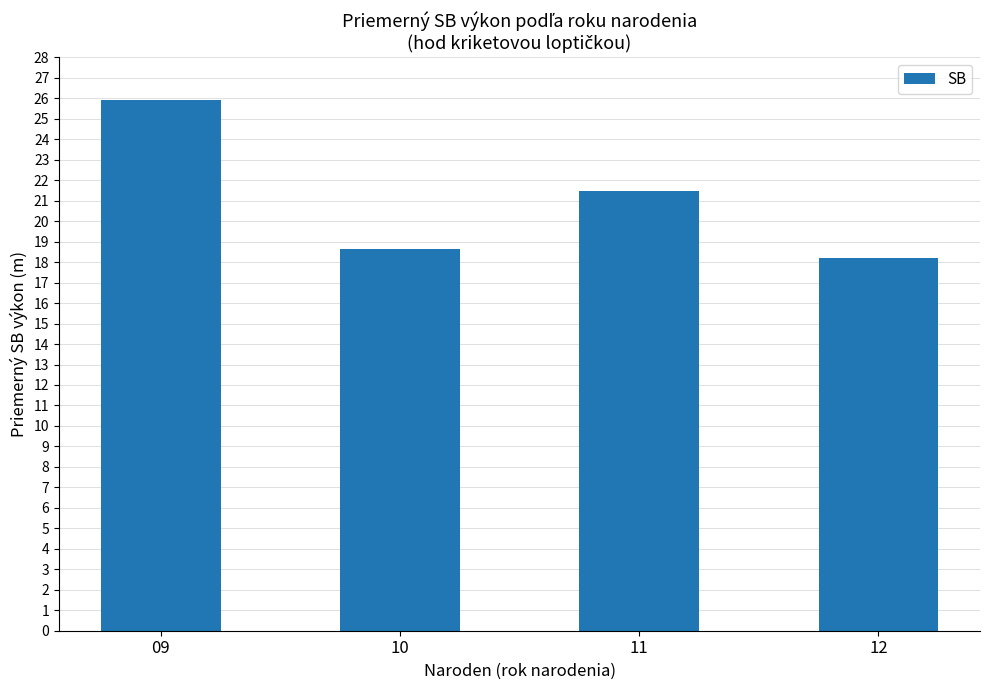

What is the change in value from 09 to 11?

-4.4